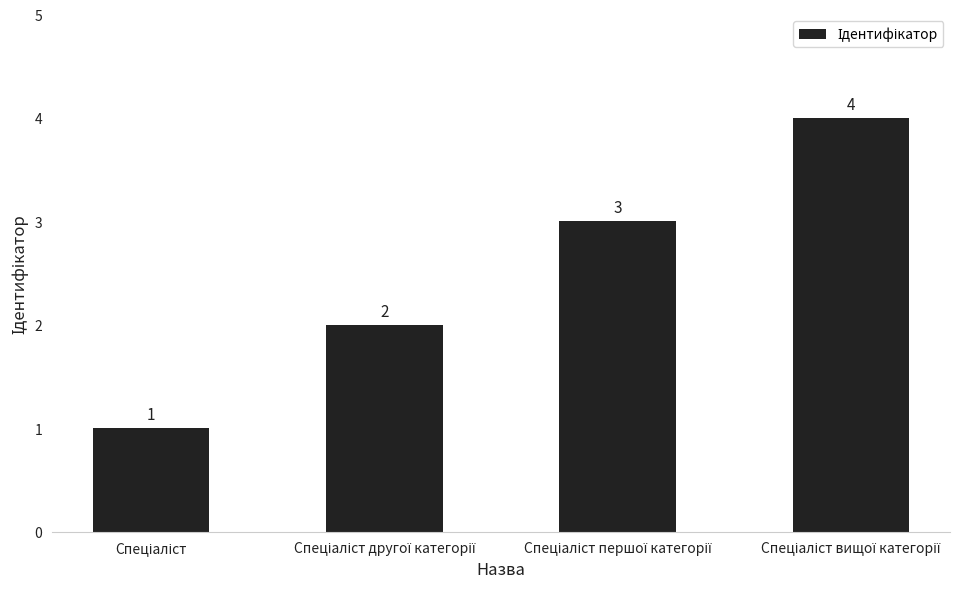

How many bars are there in total?

4